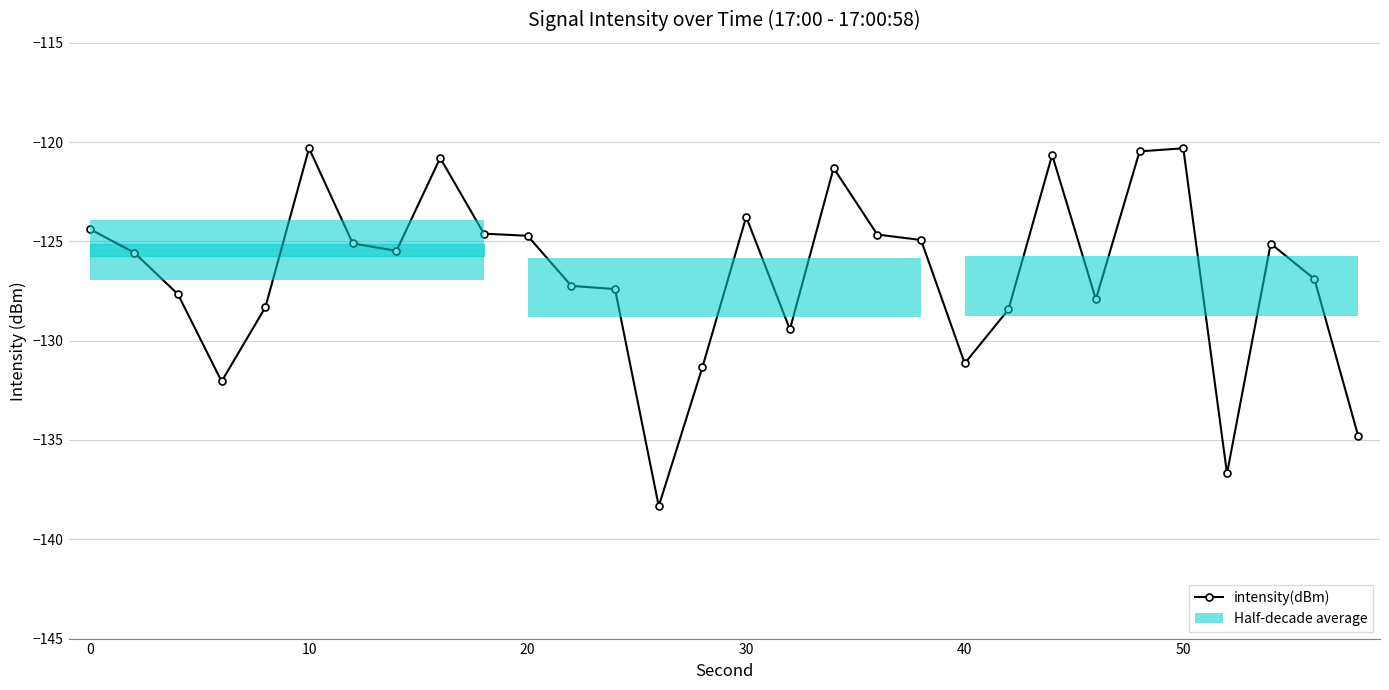

What is the smallest value displayed?

-138.3